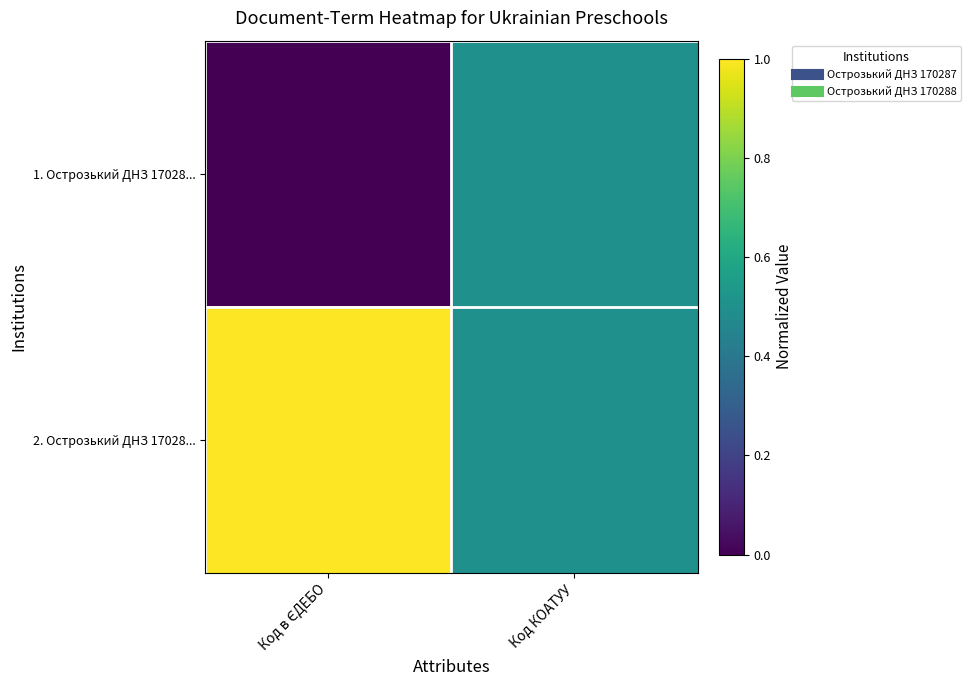

Which series has the widest spread of values?

1. Острозький ДНЗ 17028...